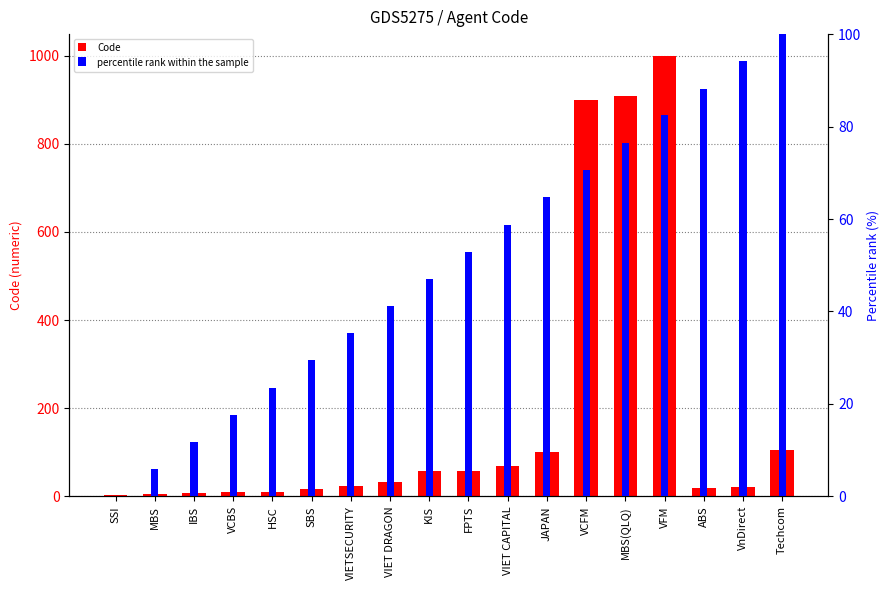

Where does the percentile rank within the sample series first go above 52?

FPTS